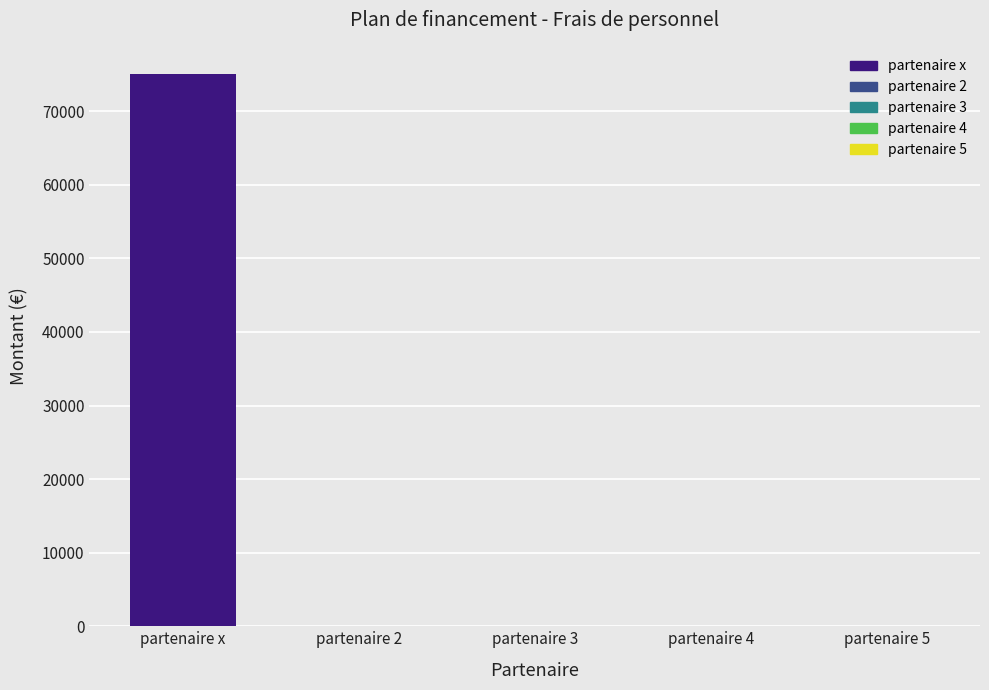

Reading left to right, list all the values displayed in this chart.

75000	0	0	0	0